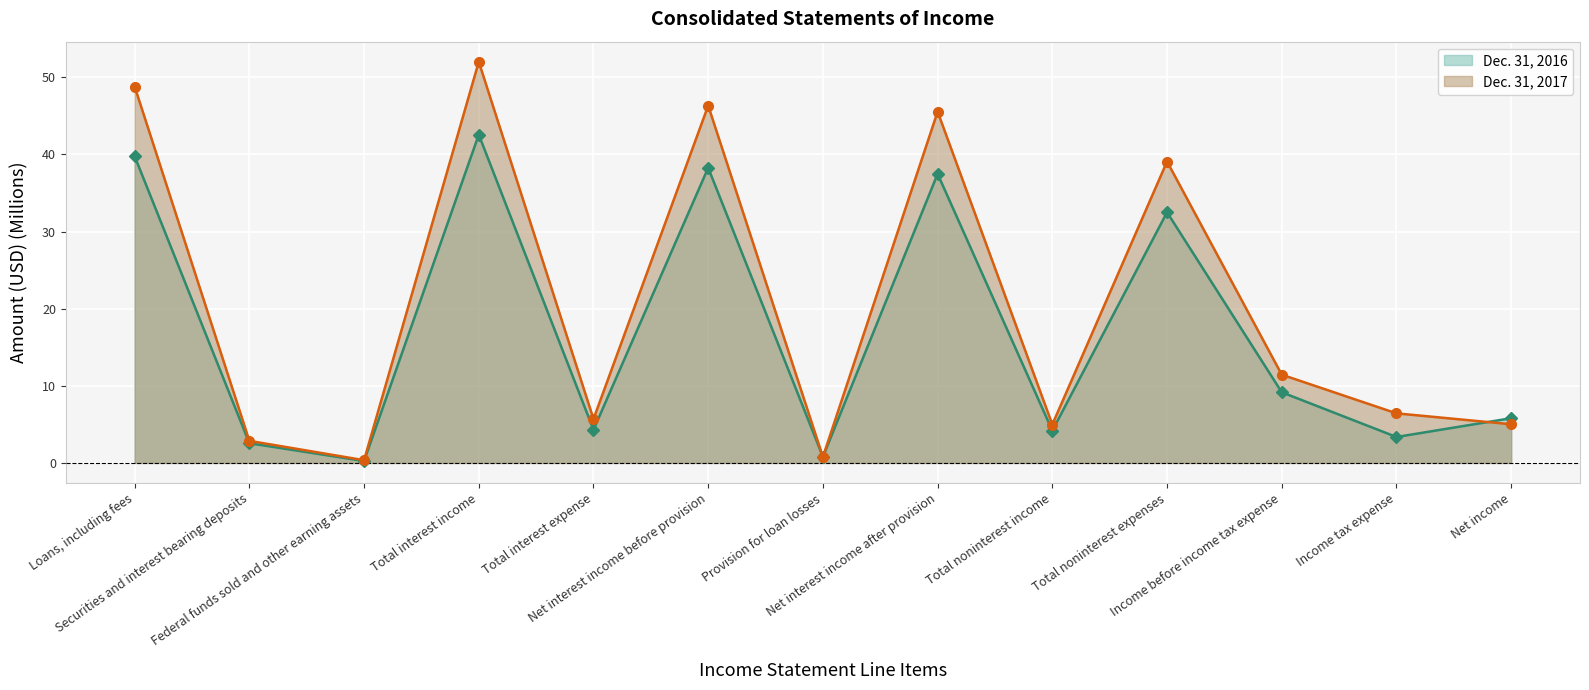

The Dec. 31, 2016 series shows 5.8 at Net income. True or false?

True